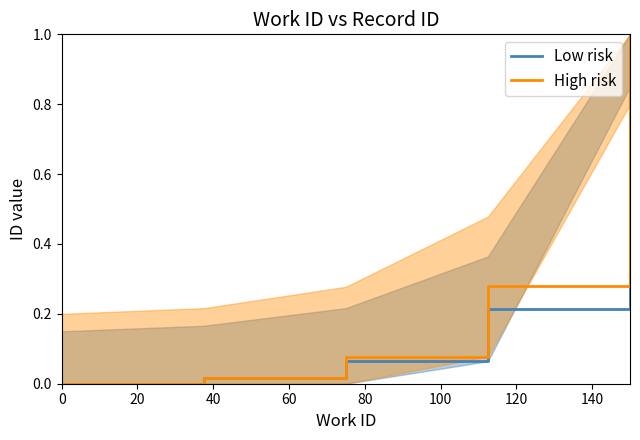

What is the highest value of the Low risk series?

1.0